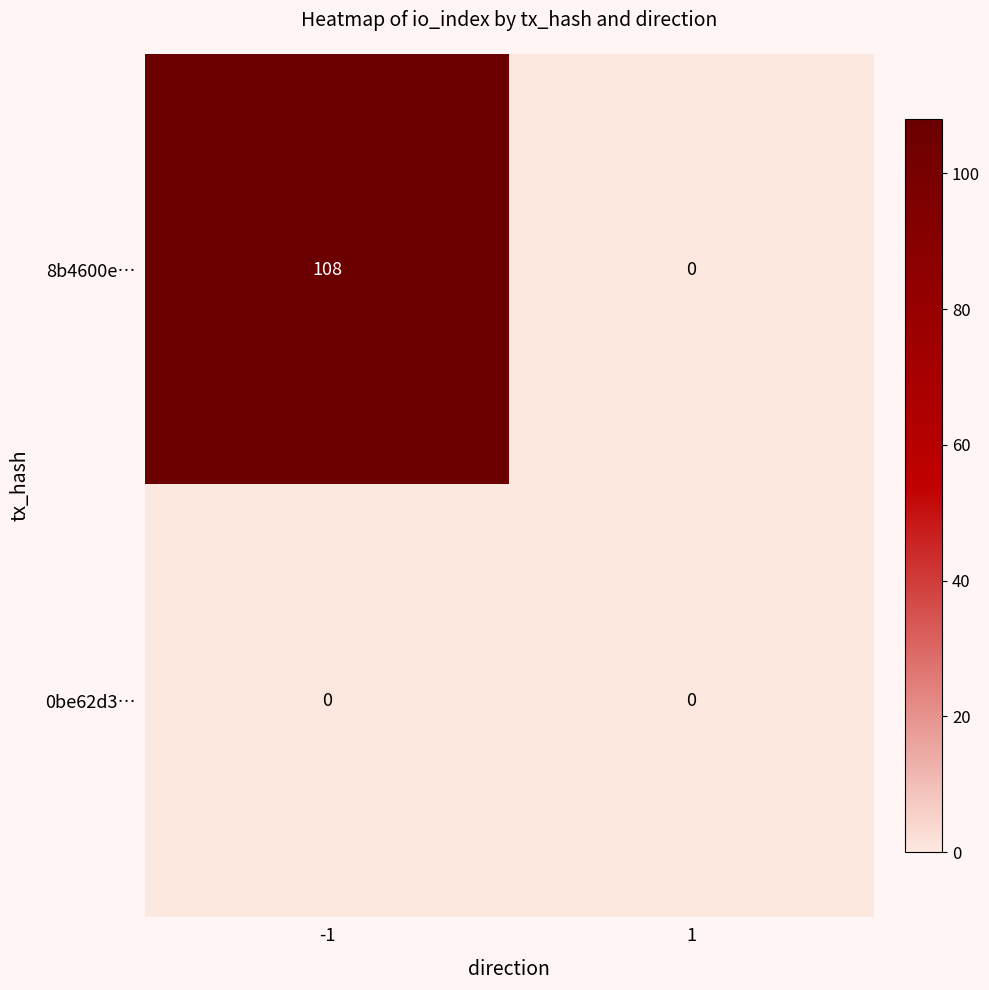

Rank the series by their average value, from lowest to highest.

0be62d3…, 8b4600e…